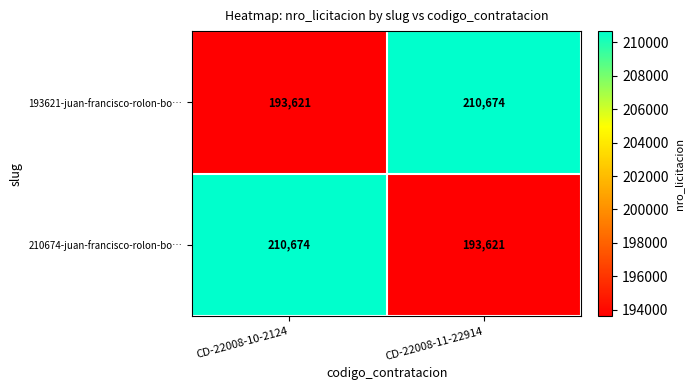

At which label is 210674-juan-francisco-rolon-bo… closest to 202147?

CD-22008-11-22914